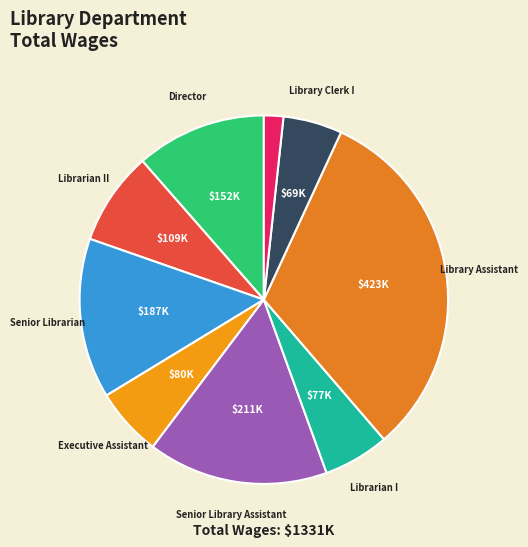

Which category has the biggest portion of the pie?

Library Assistant